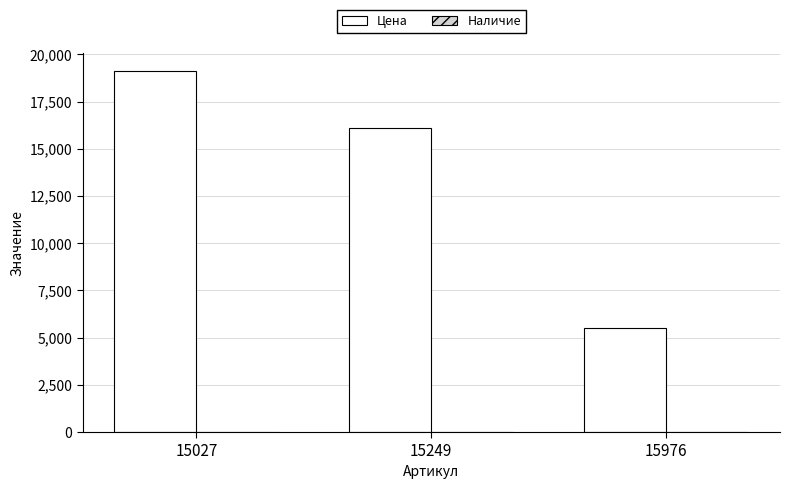

Which has a higher value, 15976 or 15027?

15027